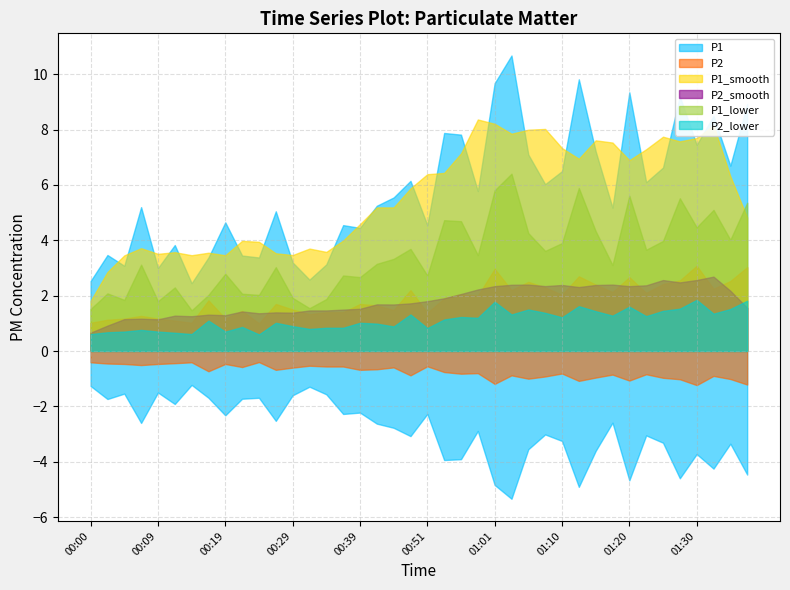

How many interior local valleys does the P1 series have?

13